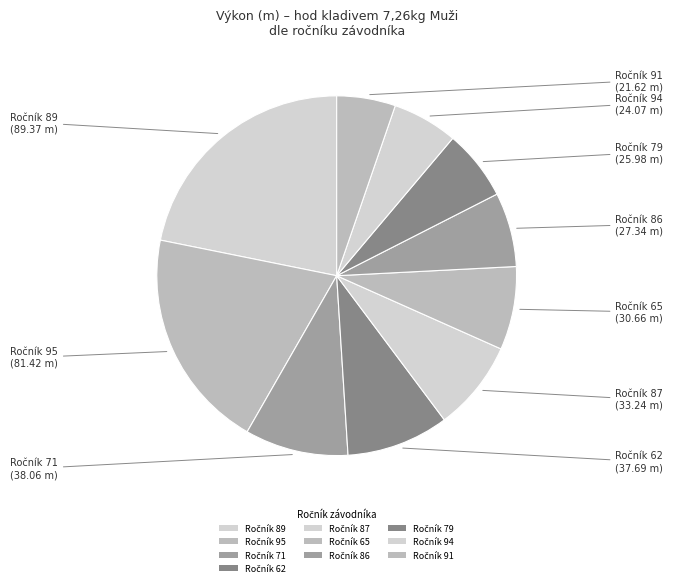

Does any single category account for the majority?

No